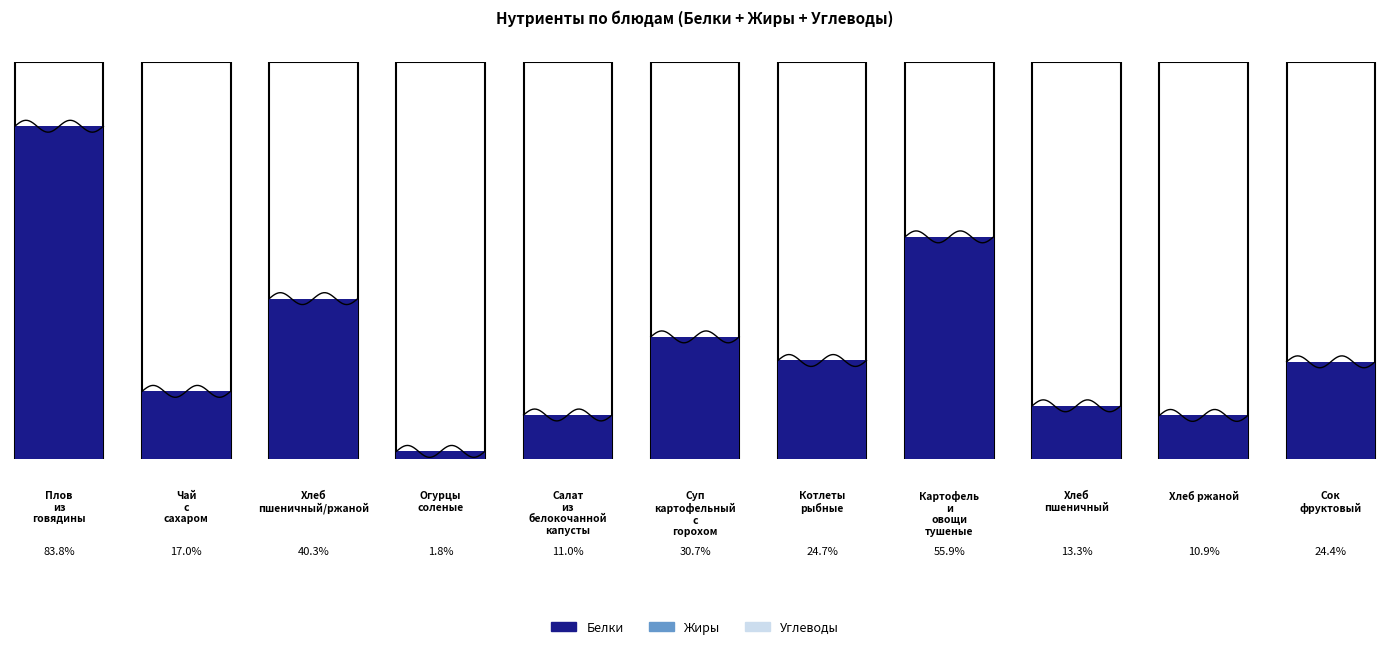

What position from the left is Хлеб пшеничный/ржаной?

3